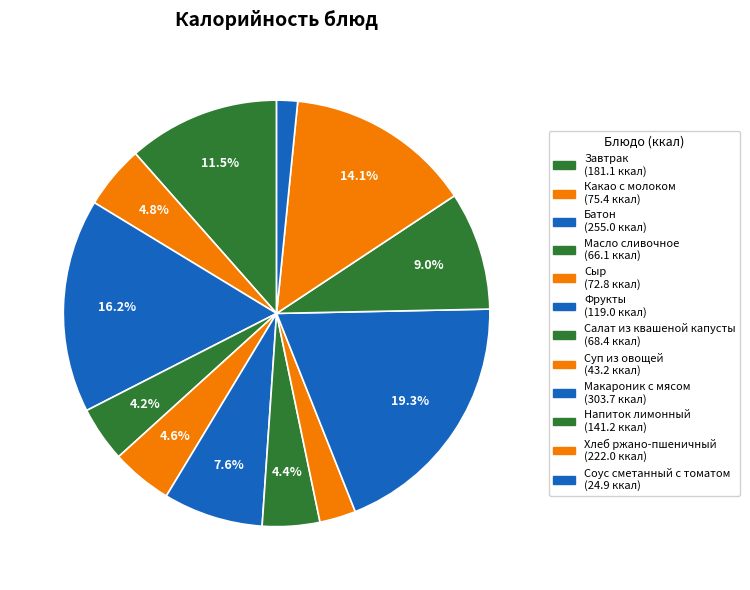

Count the number of slices in the pie.

12